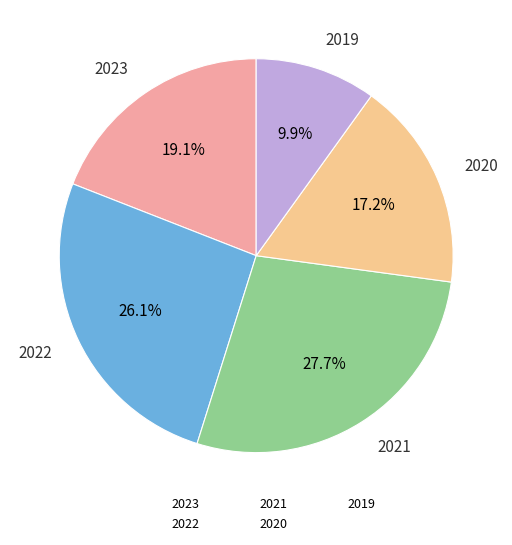

Does any single category account for the majority?

No